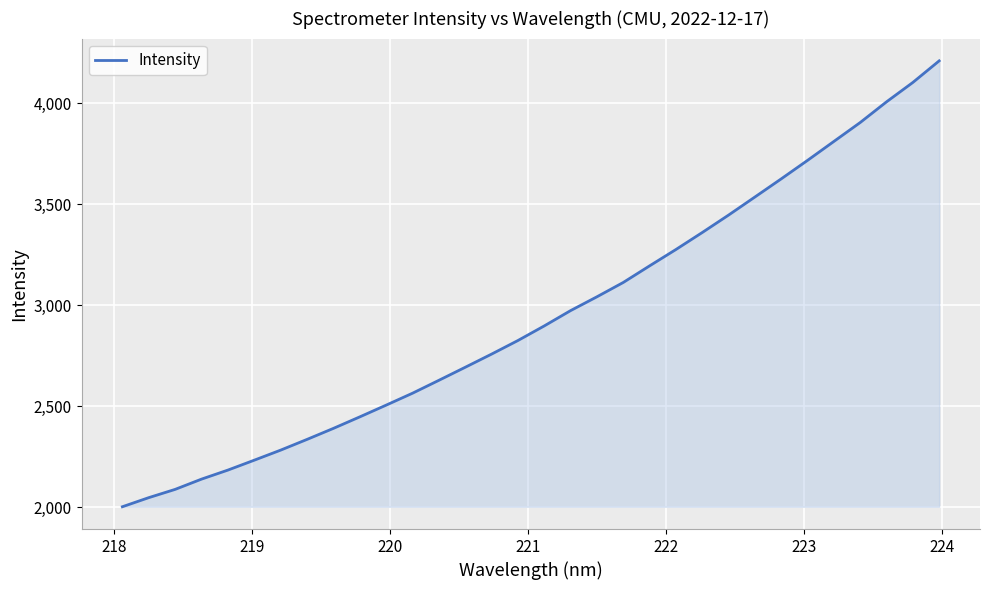

What is the difference between the maximum and minimum values?

2206.6